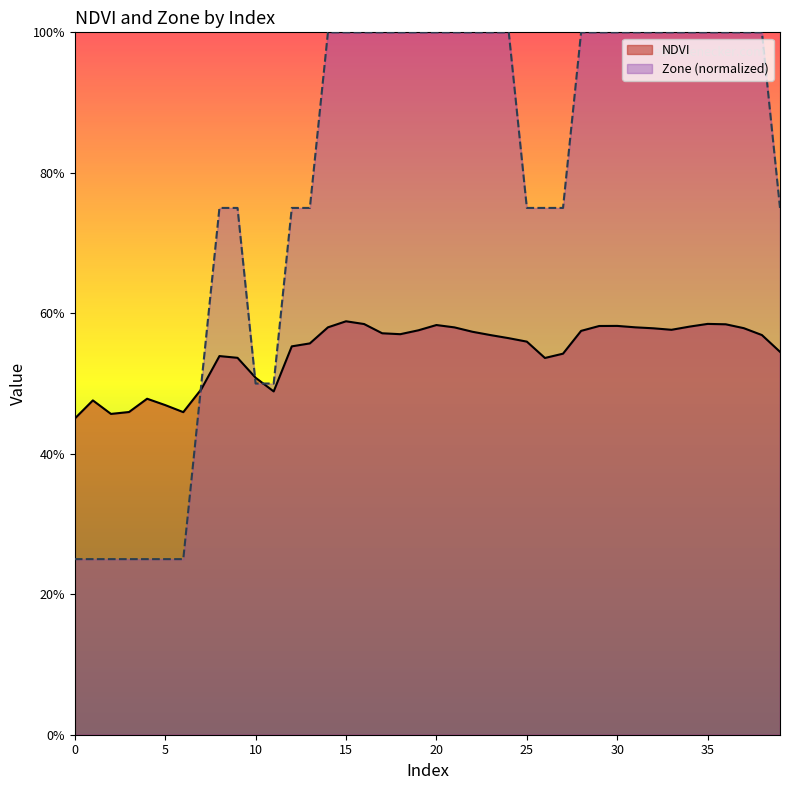

How many times do NDVI and Zone cross each other?

3